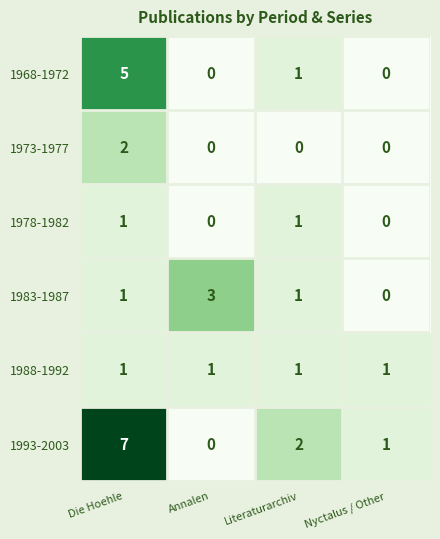

Which series has the largest total across all categories?

1993-2003